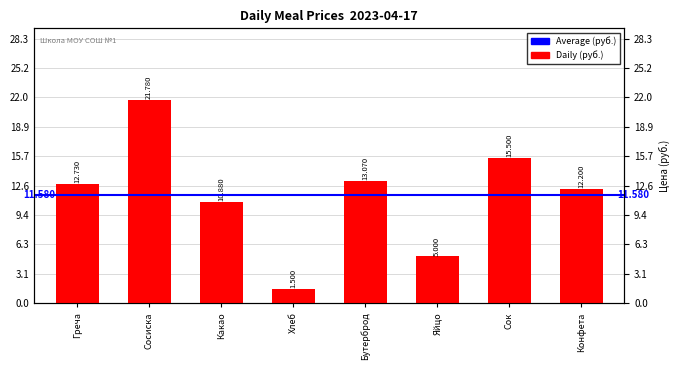

What is the maximum value shown in the chart?

21.8